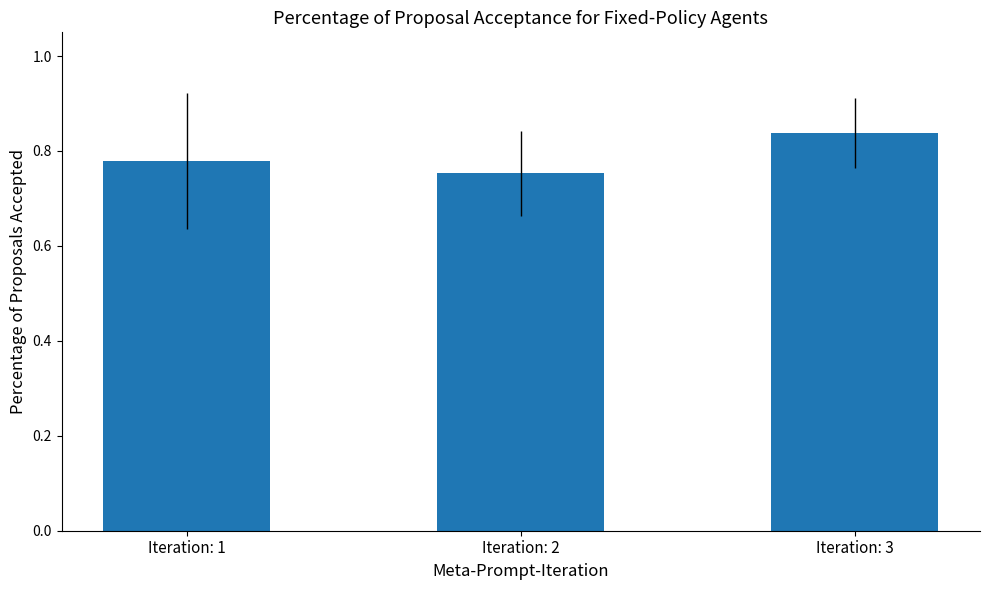

True or false: the data shows 1.1 at Iteration: 2.

False